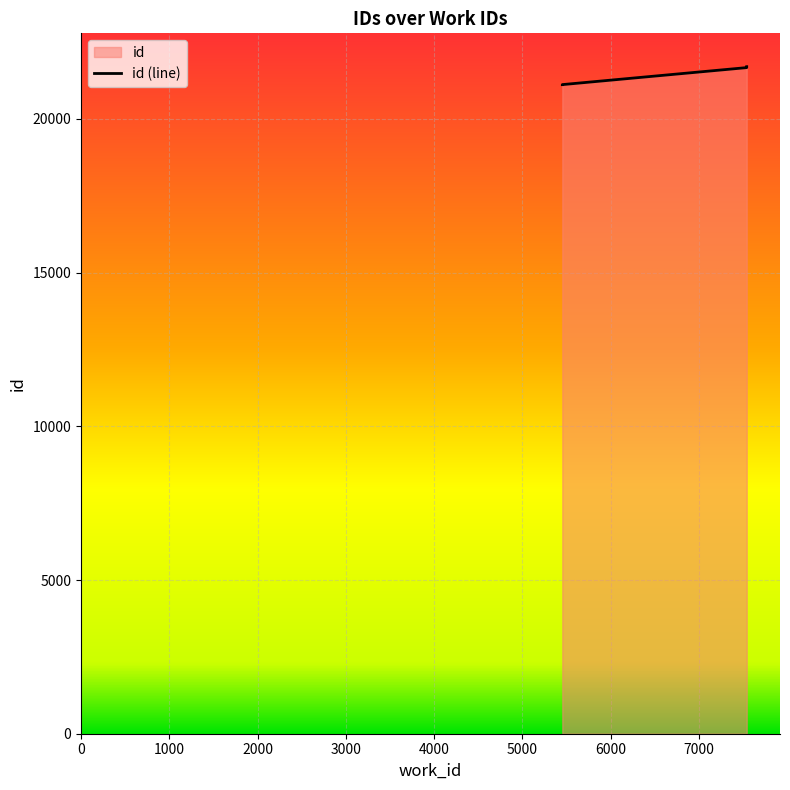

Which label corresponds to the smallest value in the chart?

5452